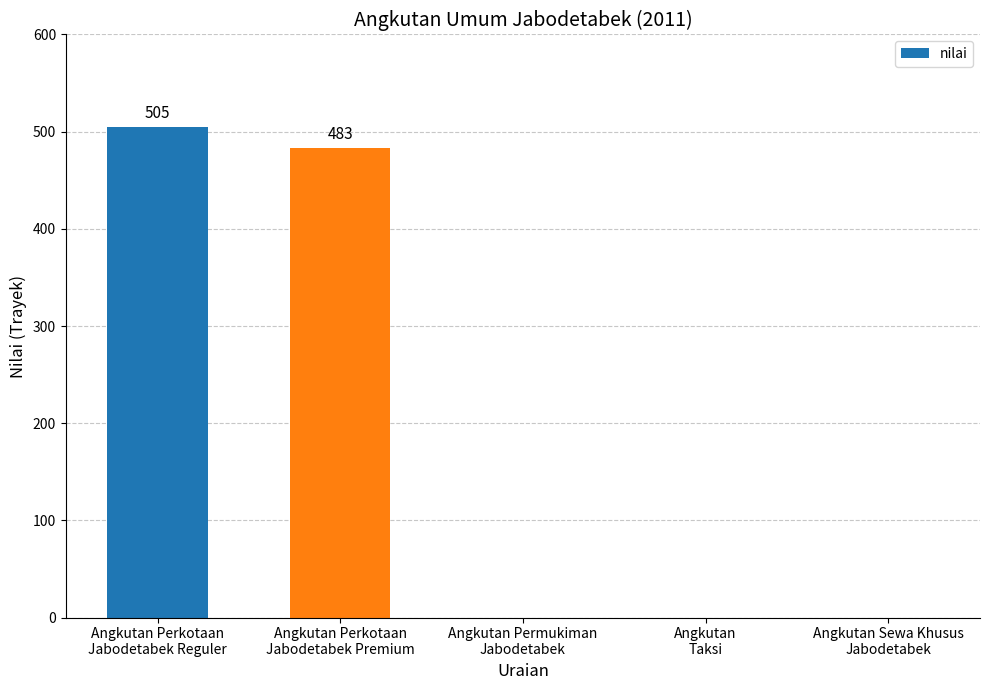

The chart shows a value of 505 at Angkutan Perkotaan
Jabodetabek Reguler. True or false?

True